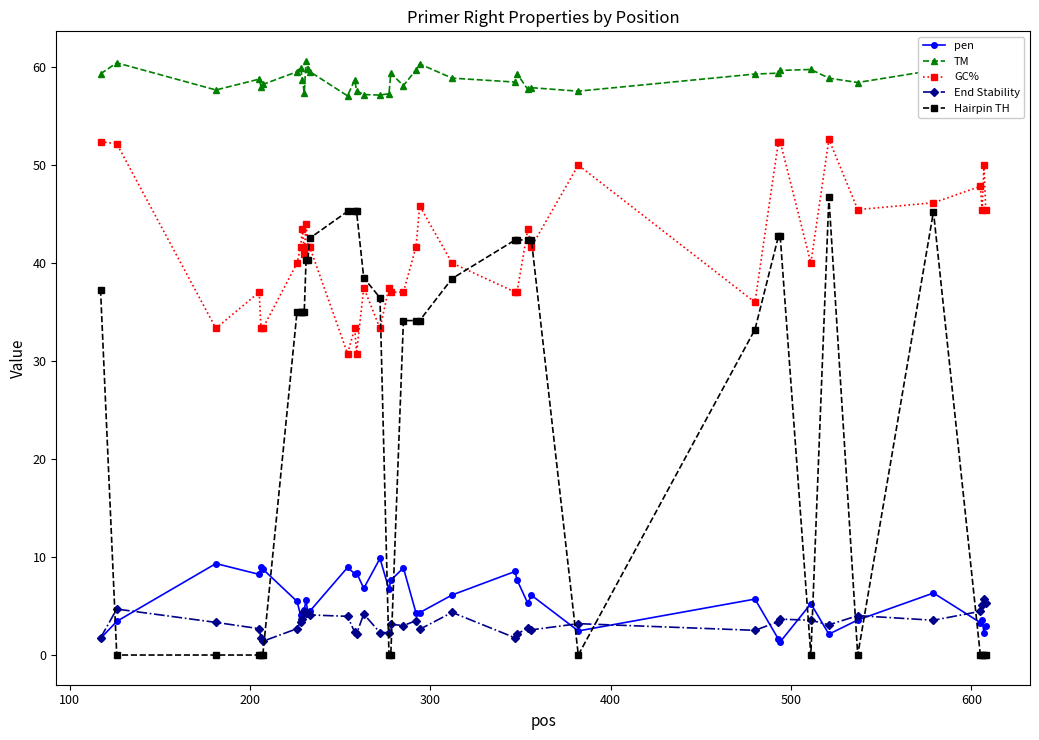

Count the number of categories in the chart.

40